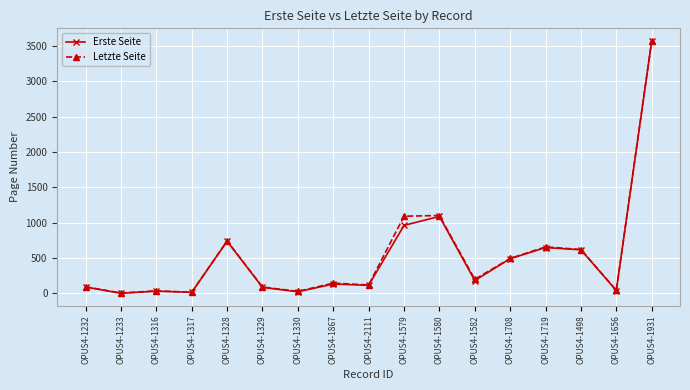

Is it true that Letzte Seite equals 91 at OPUS4-1329?

True